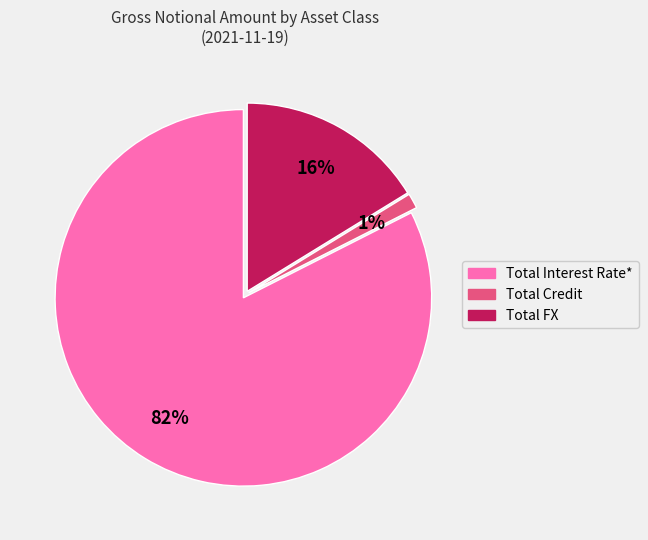

What percentage is the Total Credit slice, to the nearest percent?

1%